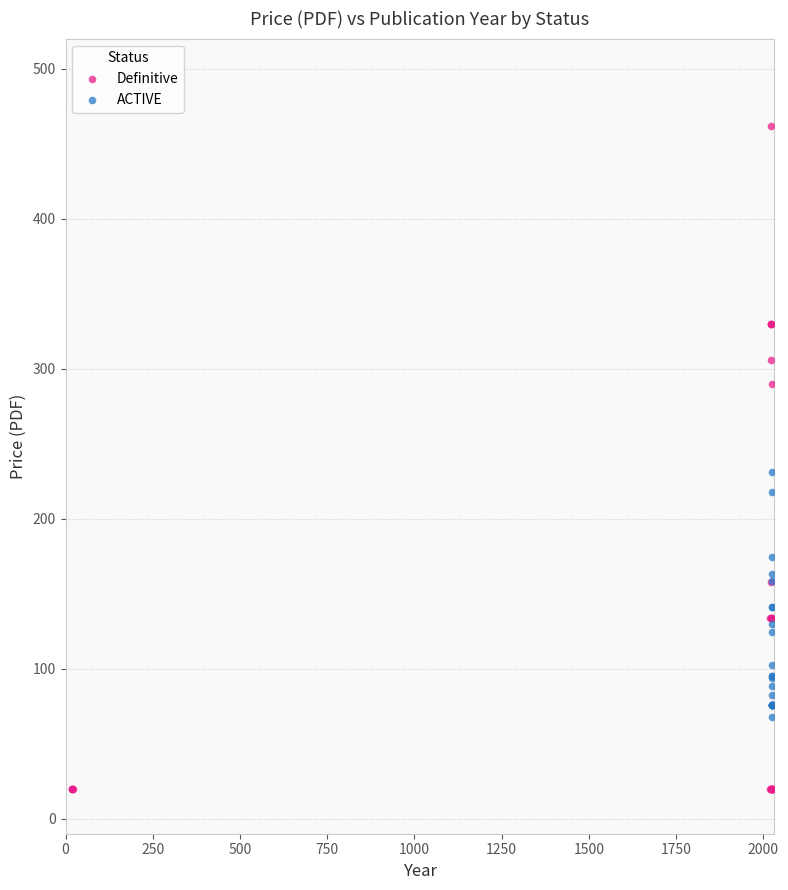

What are all the series names shown in the legend?

Definitive, ACTIVE